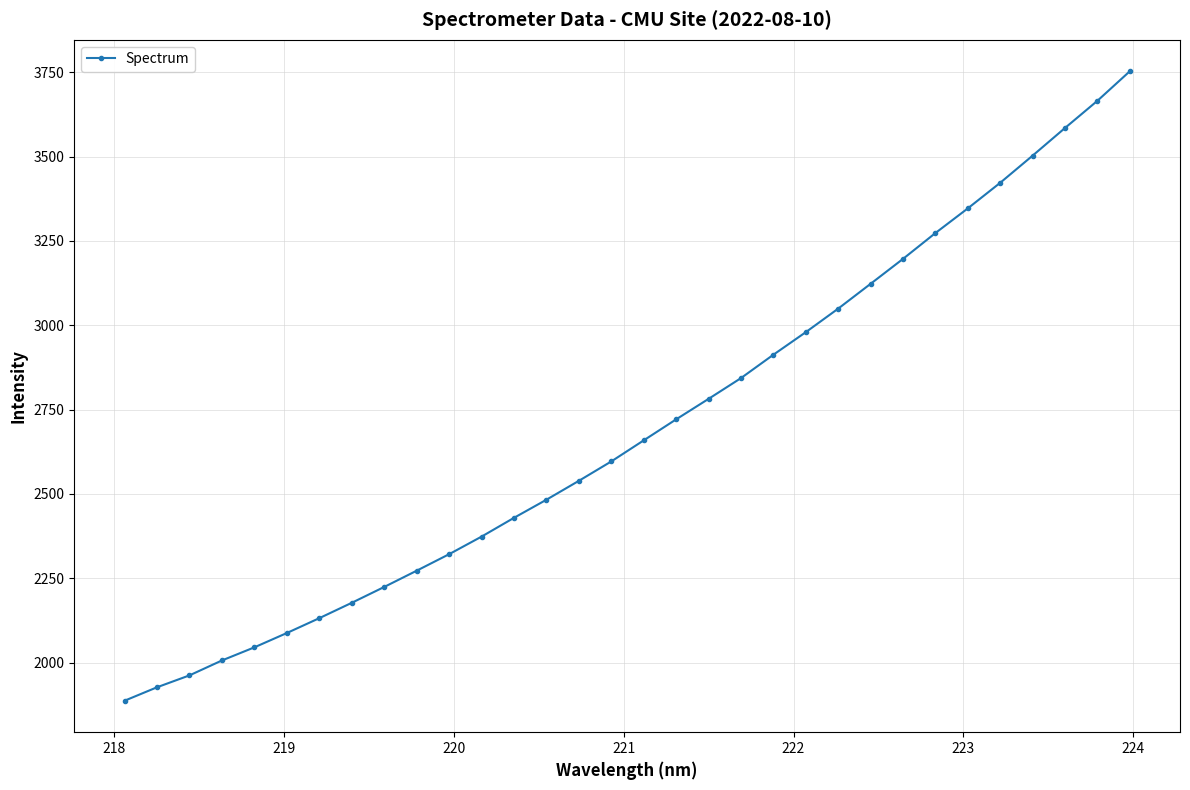

Is this an area chart (filled region under the line)?

No